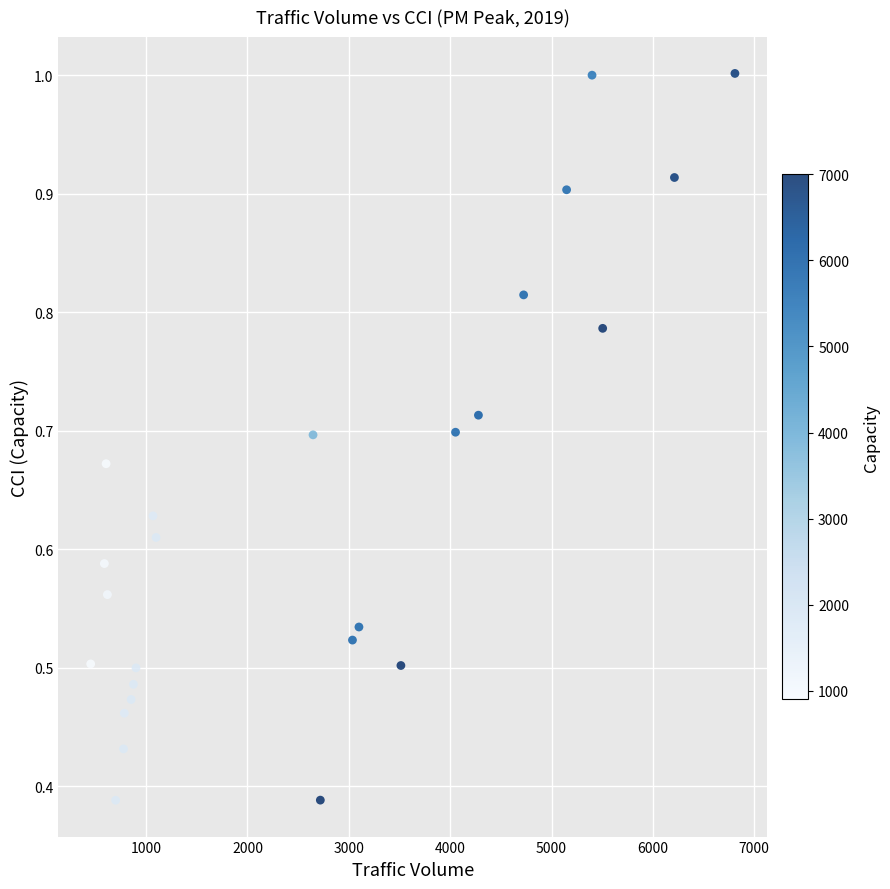

What is the range of X values (max minus min)?

6357.0